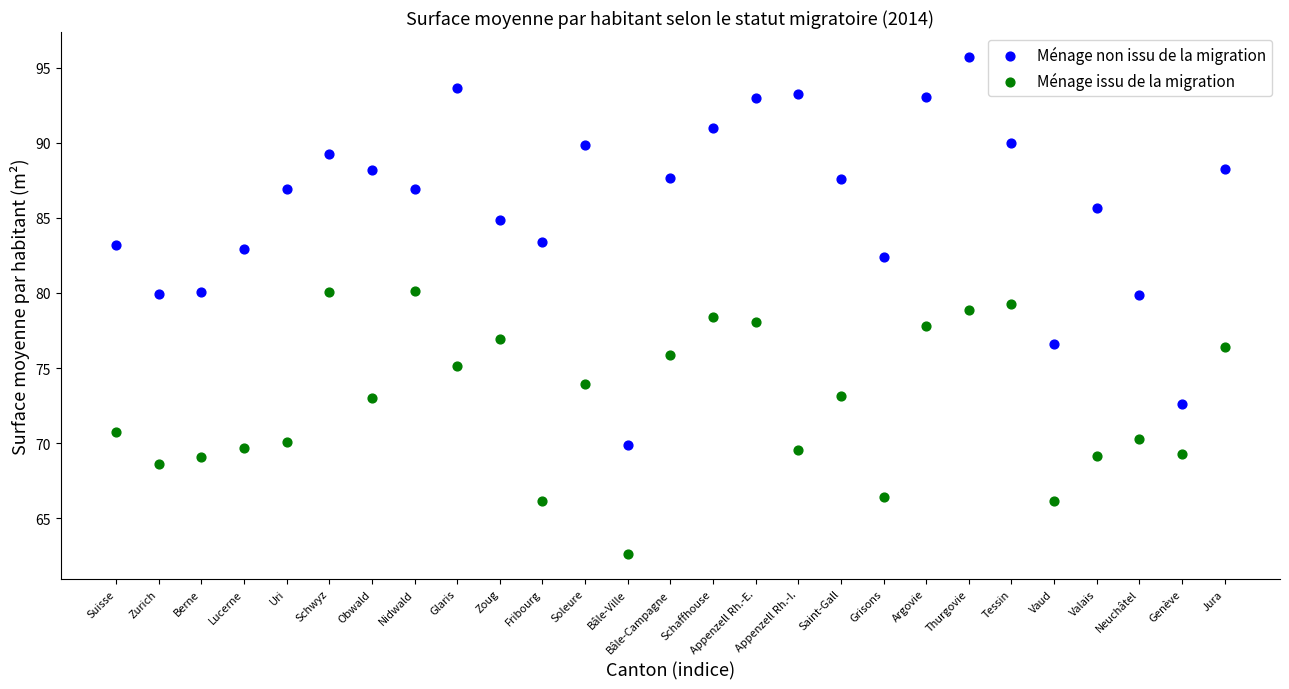

Across all data points, what is the range of Y values (max minus min)?

33.1